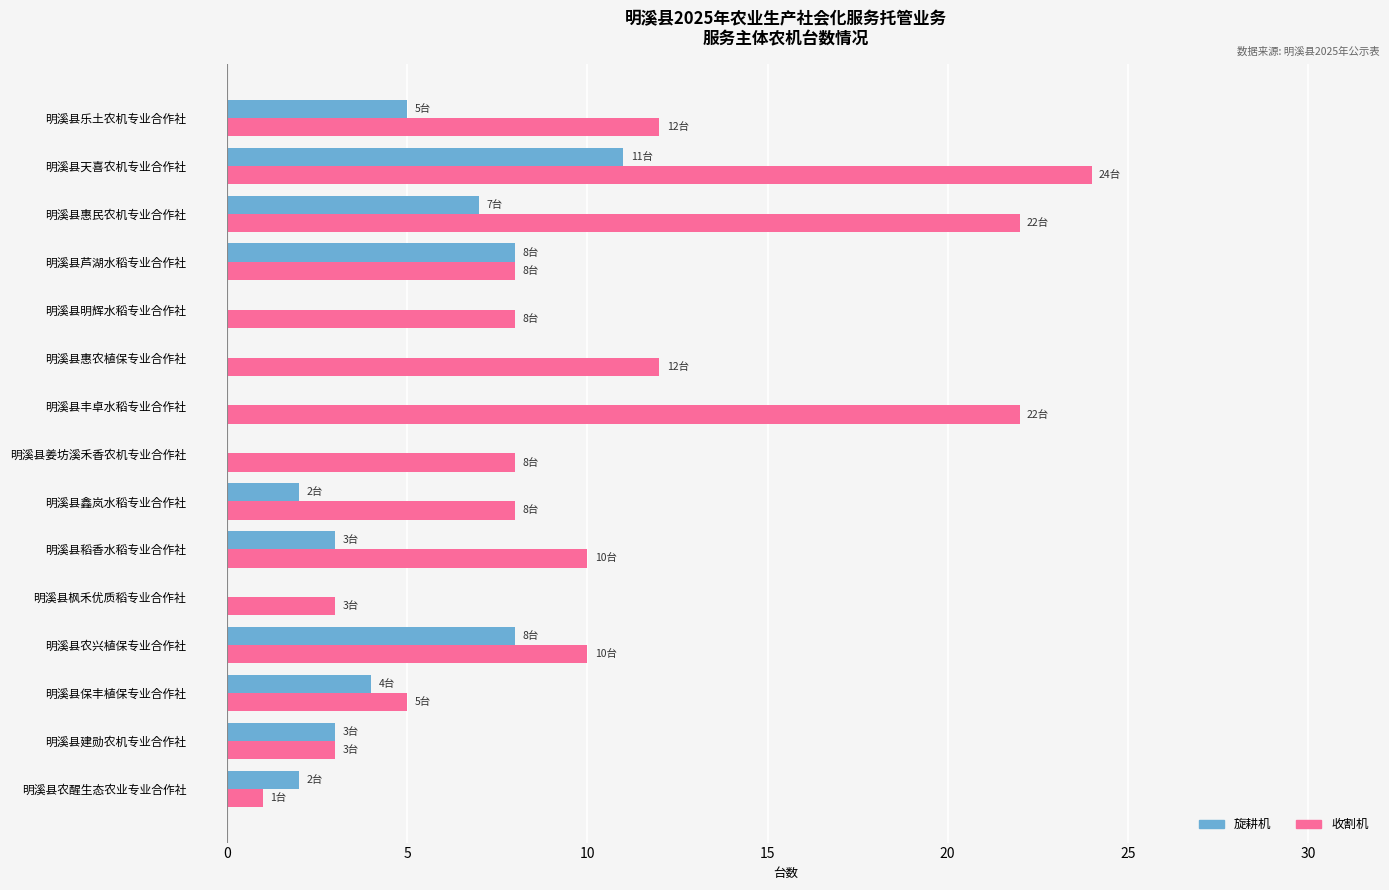

What is the greatest value displayed?

24